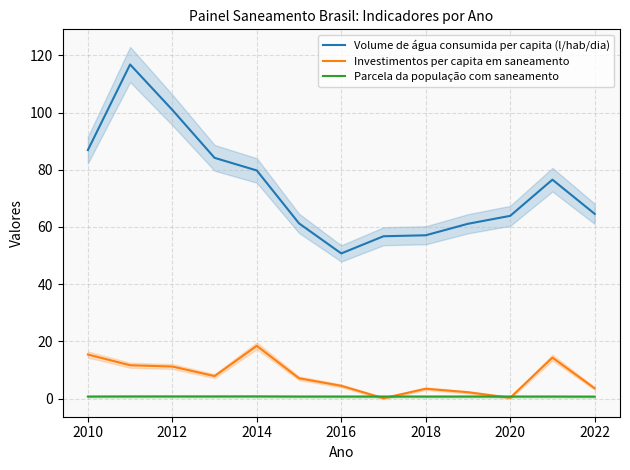

What is the greatest value displayed?

116.8